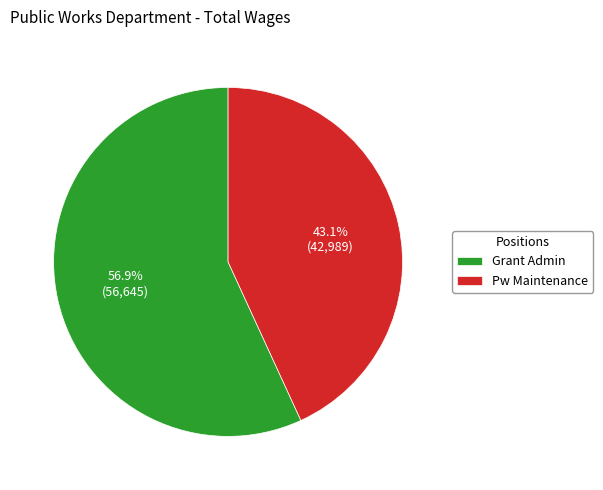

Count the number of slices in the pie.

2